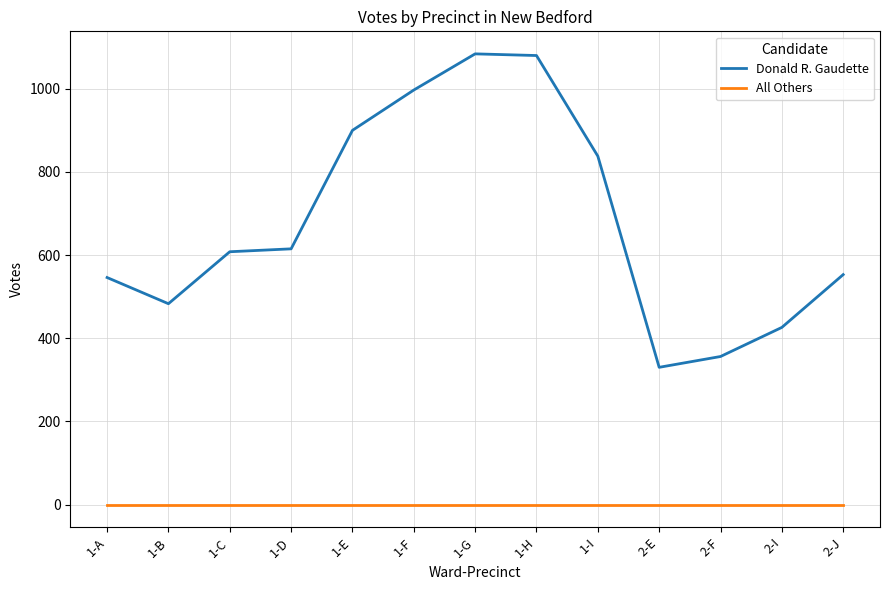

The Donald R. Gaudette series shows 553 at 2-J. True or false?

True